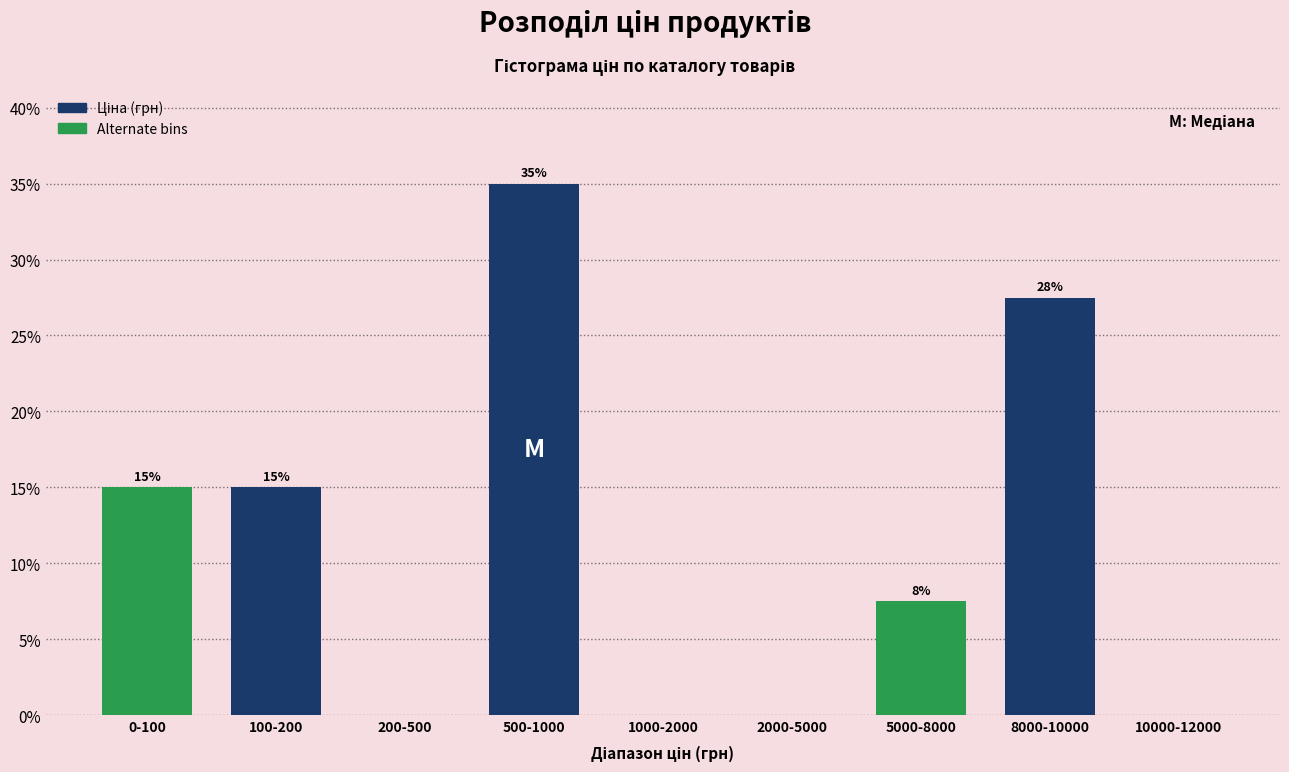

True or false: the data shows 8.0 at 100-200.

False